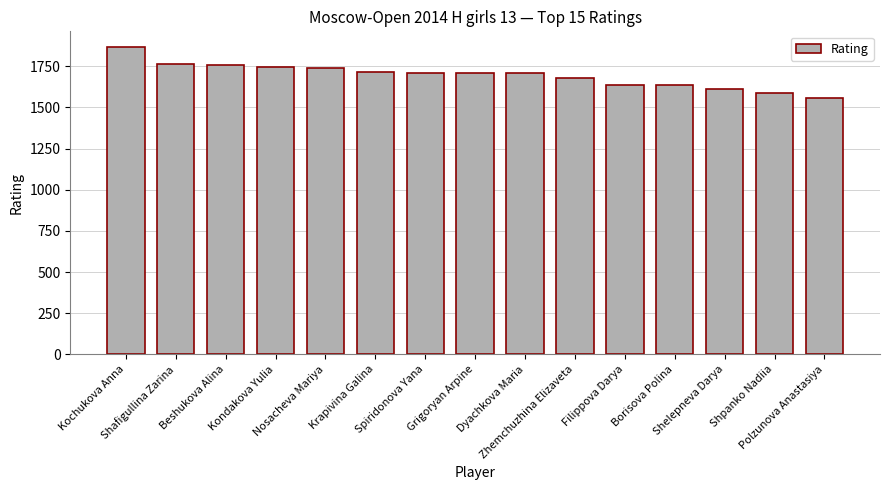

What is the smallest value displayed?

1558